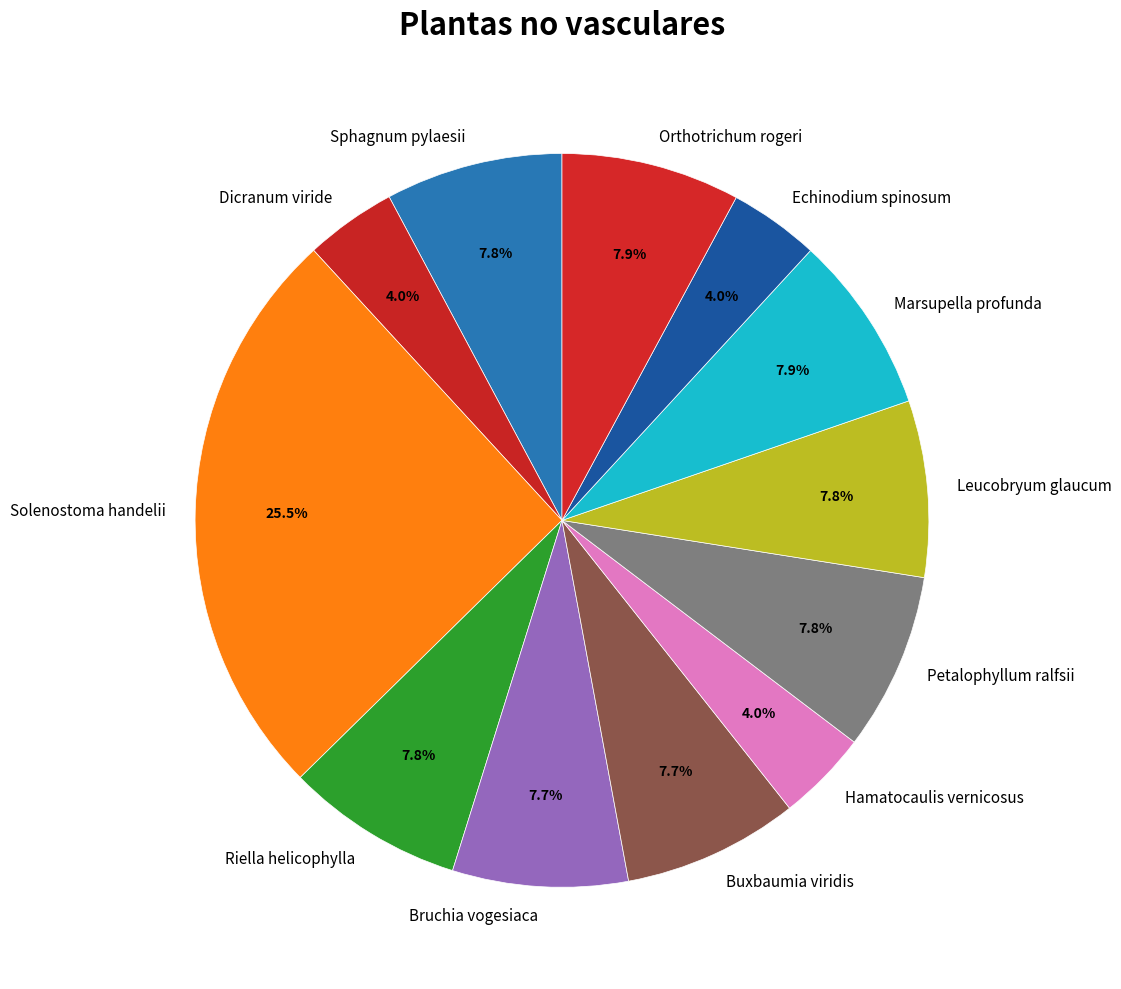

Does any single category account for the majority?

No